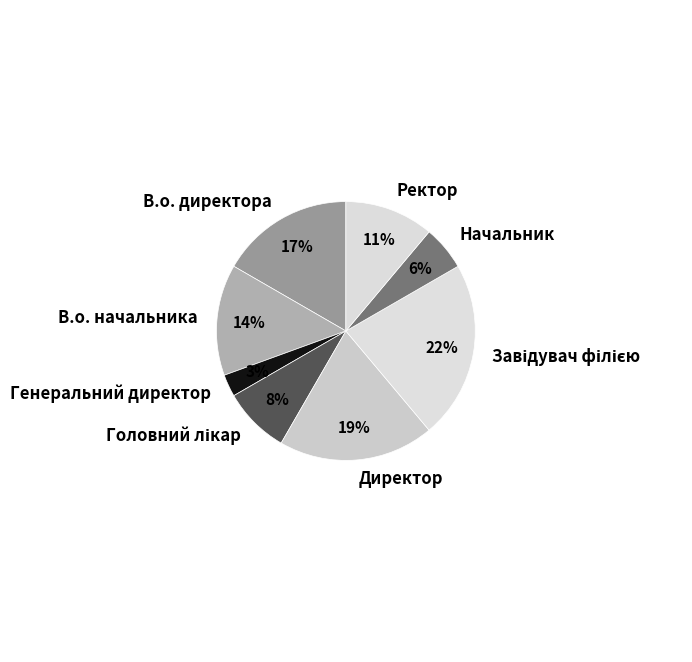

Which category has the smallest portion of the pie?

Генеральний директор